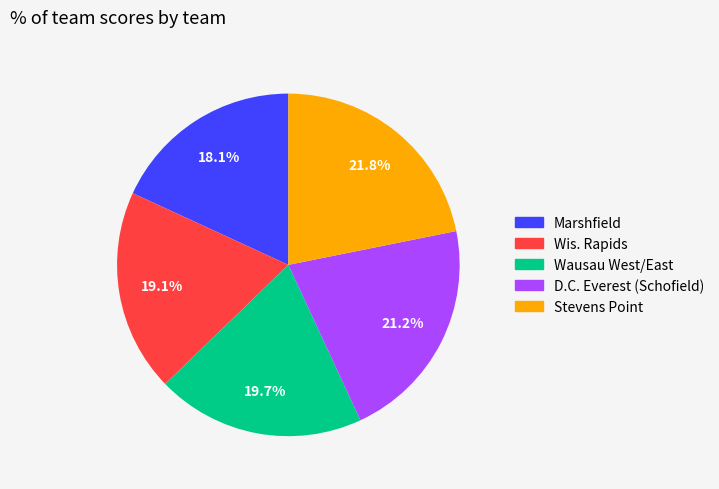

How many segments does this pie chart have?

5